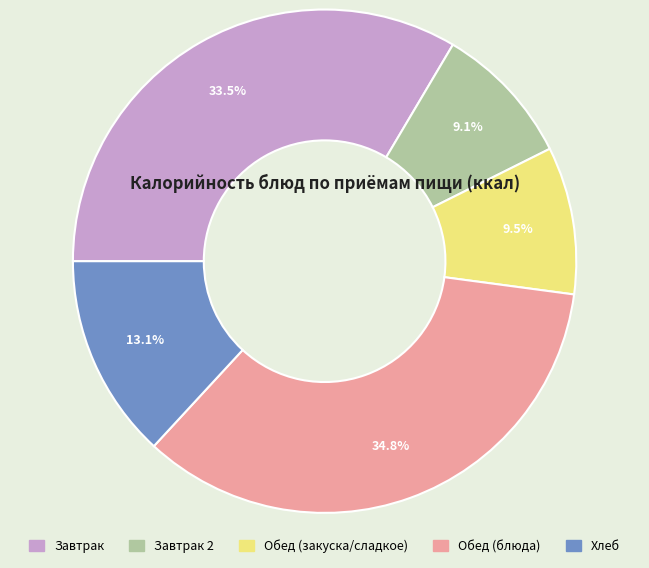

Is there any slice that represents more than half of the pie?

No